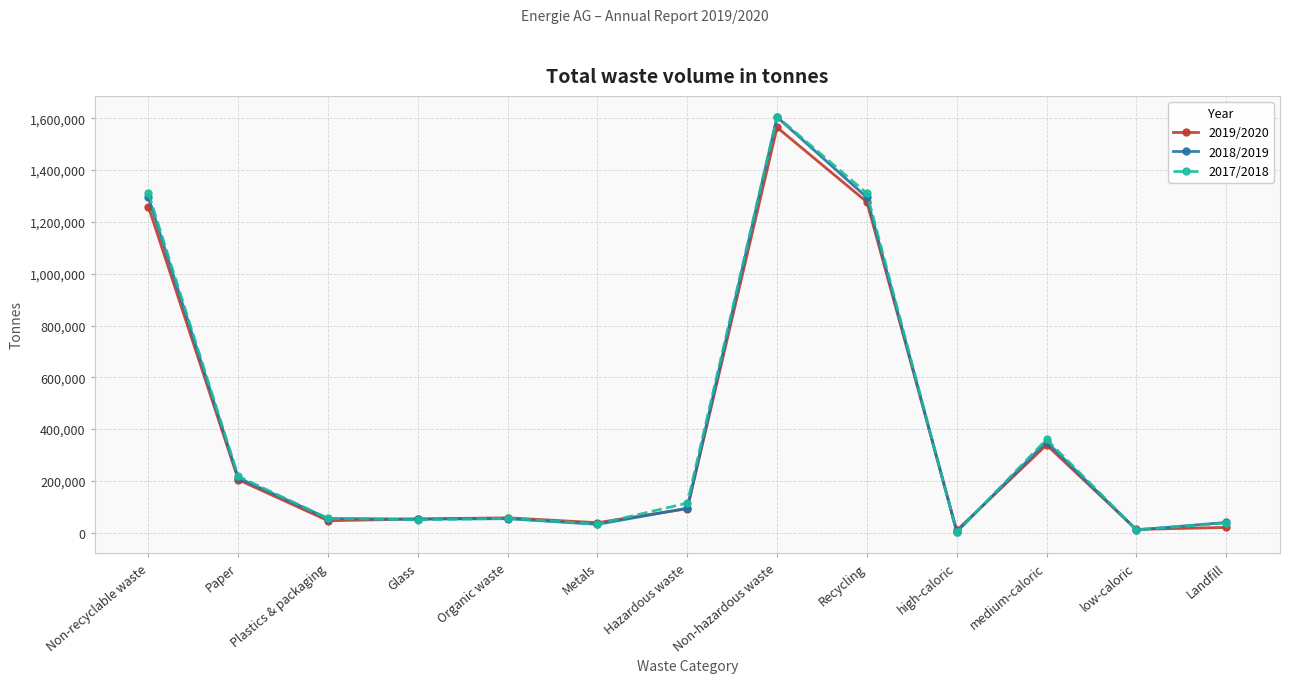

How many data points in 2017/2018 are less than 55427?

6